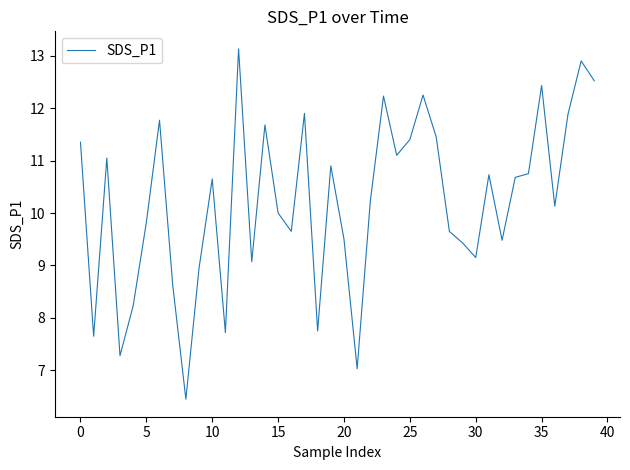

What is the maximum value shown in the chart?

13.1